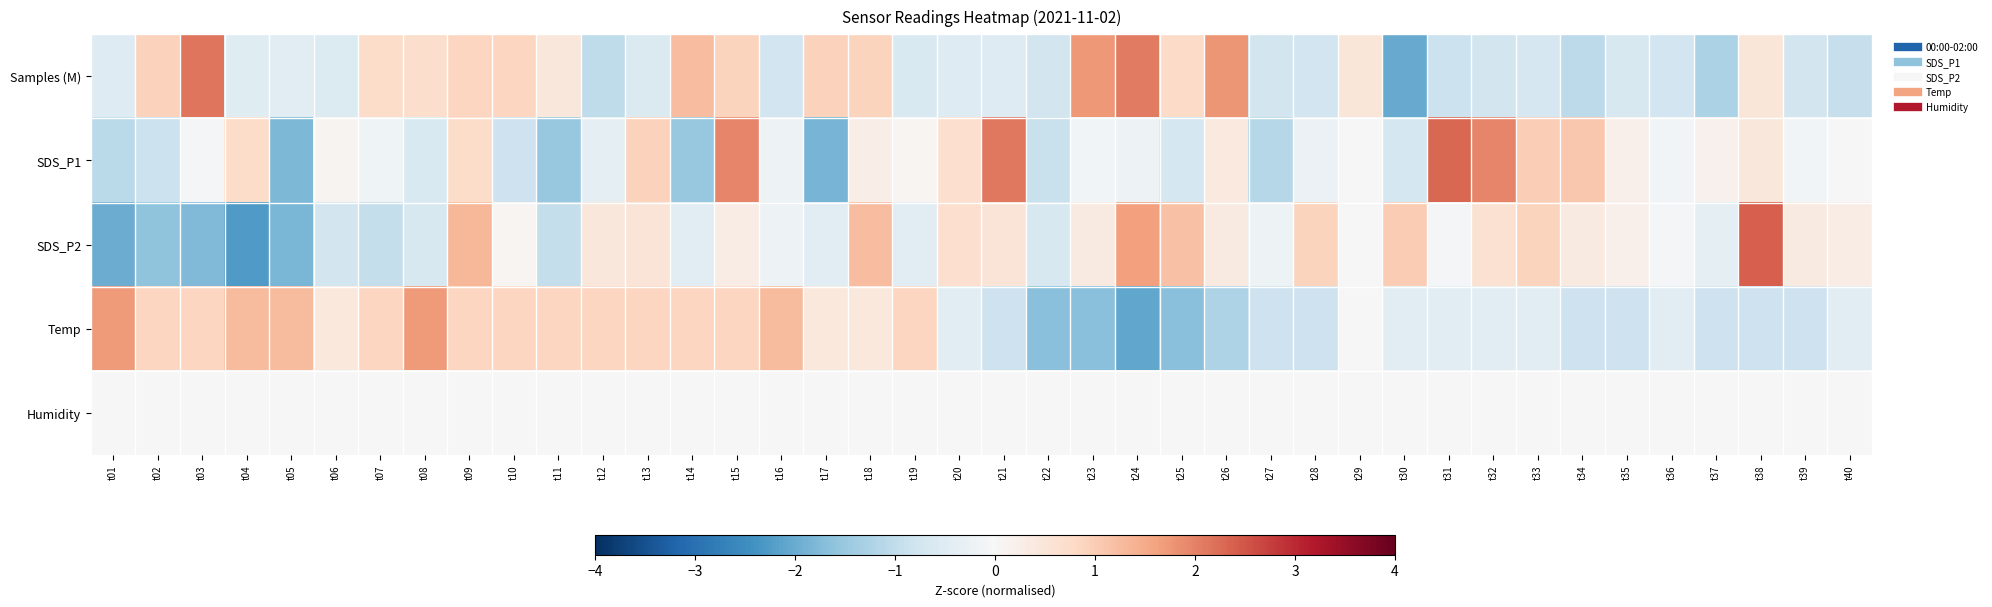

Reading left to right, what are all the values shown in this chart?

Samples (M): t01=-0.5	t02=0.9	t03=2.1	t04=-0.5	t05=-0.5	t06=-0.5	t07=0.7	t08=0.7	t09=0.8	t10=0.9	t11=0.5	t12=-1.0	t13=-0.6	t14=1.2	t15=0.9	t16=-0.8	t17=0.9	t18=0.9	t19=-0.6	t20=-0.5	t21=-0.5	t22=-0.7	t23=1.7	t24=2.1	t25=0.8	t26=1.8	t27=-0.7	t28=-0.8	t29=0.5	t30=-2.0	t31=-0.8	t32=-0.7	t33=-0.7	t34=-1.1	t35=-0.6	t36=-0.8	t37=-1.3	t38=0.5	t39=-0.7	t40=-0.9
SDS_P1: t01=-1.1	t02=-0.8	t03=-0.1	t04=0.7	t05=-1.8	t06=0.1	t07=-0.2	t08=-0.6	t09=0.7	t10=-0.8	t11=-1.5	t12=-0.4	t13=0.9	t14=-1.5	t15=2.0	t16=-0.2	t17=-1.9	t18=0.3	t19=0.1	t20=0.7	t21=2.1	t22=-0.9	t23=-0.1	t24=-0.2	t25=-0.7	t26=0.4	t27=-1.1	t28=-0.2	t29=0.0	t30=-0.7	t31=2.3	t32=2.0	t33=1.0	t34=1.1	t35=0.2	t36=-0.1	t37=0.2	t38=0.4	t39=-0.1	t40=-0.0
SDS_P2: t01=-2.0	t02=-1.6	t03=-1.8	t04=-2.3	t05=-1.8	t06=-0.7	t07=-1.0	t08=-0.6	t09=1.3	t10=0.1	t11=-1.0	t12=0.4	t13=0.5	t14=-0.5	t15=0.3	t16=-0.2	t17=-0.5	t18=1.2	t19=-0.5	t20=0.7	t21=0.5	t22=-0.6	t23=0.4	t24=1.7	t25=1.2	t26=0.4	t27=-0.2	t28=0.9	t29=0.0	t30=1.0	t31=-0.1	t32=0.6	t33=0.9	t34=0.4	t35=0.2	t36=-0.1	t37=-0.4	t38=2.4	t39=0.4	t40=0.3
Temp: t01=1.7	t02=0.9	t03=0.9	t04=1.3	t05=1.3	t06=0.4	t07=0.9	t08=1.7	t09=0.9	t10=0.9	t11=0.9	t12=0.9	t13=0.9	t14=0.9	t15=0.9	t16=1.3	t17=0.4	t18=0.4	t19=0.9	t20=-0.4	t21=-0.8	t22=-1.7	t23=-1.7	t24=-2.1	t25=-1.7	t26=-1.2	t27=-0.8	t28=-0.8	t29=0.0	t30=-0.4	t31=-0.4	t32=-0.4	t33=-0.4	t34=-0.8	t35=-0.8	t36=-0.4	t37=-0.8	t38=-0.8	t39=-0.8	t40=-0.4
Humidity: t01=0.0	t02=0.0	t03=0.0	t04=0.0	t05=0.0	t06=0.0	t07=0.0	t08=0.0	t09=0.0	t10=0.0	t11=0.0	t12=0.0	t13=0.0	t14=0.0	t15=0.0	t16=0.0	t17=0.0	t18=0.0	t19=0.0	t20=0.0	t21=0.0	t22=0.0	t23=0.0	t24=0.0	t25=0.0	t26=0.0	t27=0.0	t28=0.0	t29=0.0	t30=0.0	t31=0.0	t32=0.0	t33=0.0	t34=0.0	t35=0.0	t36=0.0	t37=0.0	t38=0.0	t39=0.0	t40=0.0